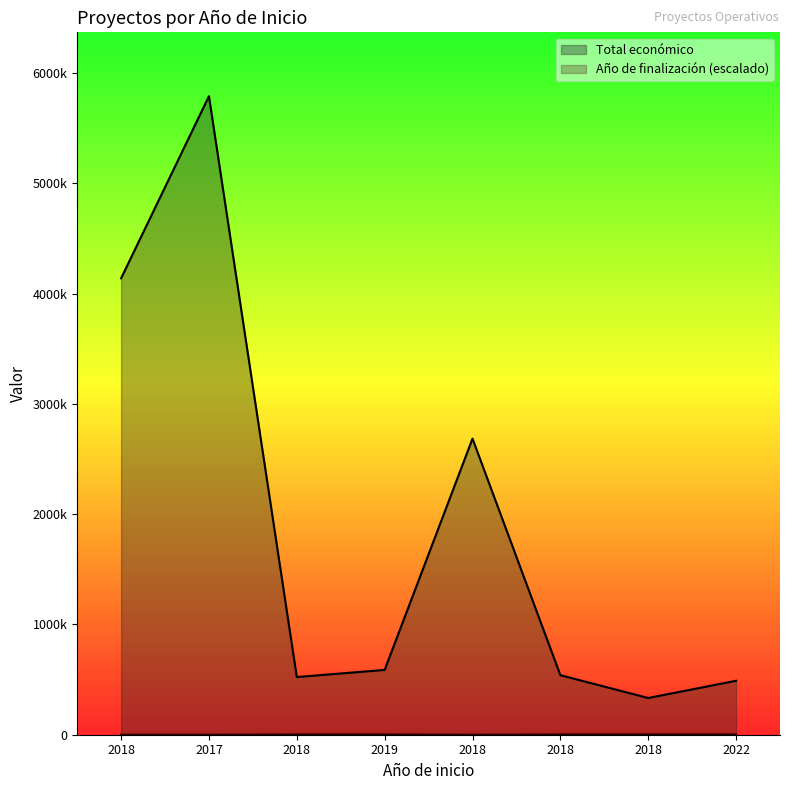

How many interior local valleys does the Total económico series have?

2